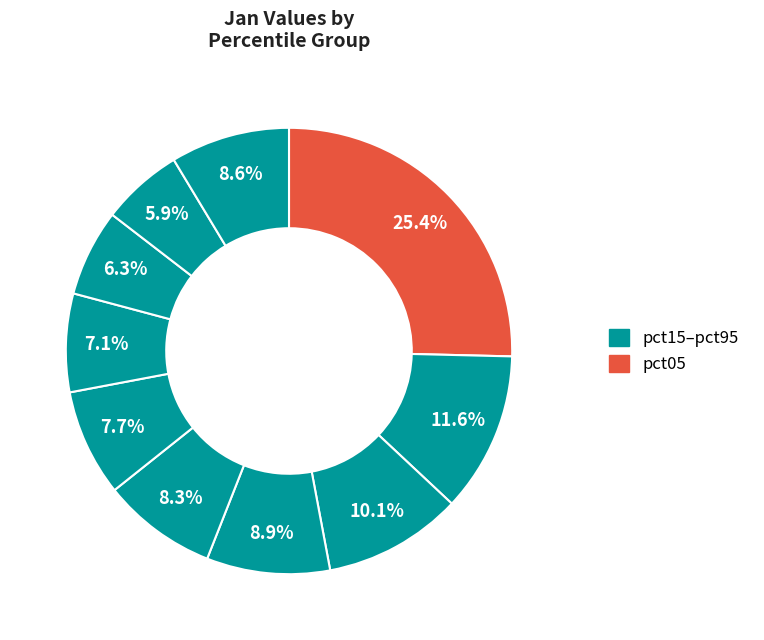

Count the number of slices in the pie.

10